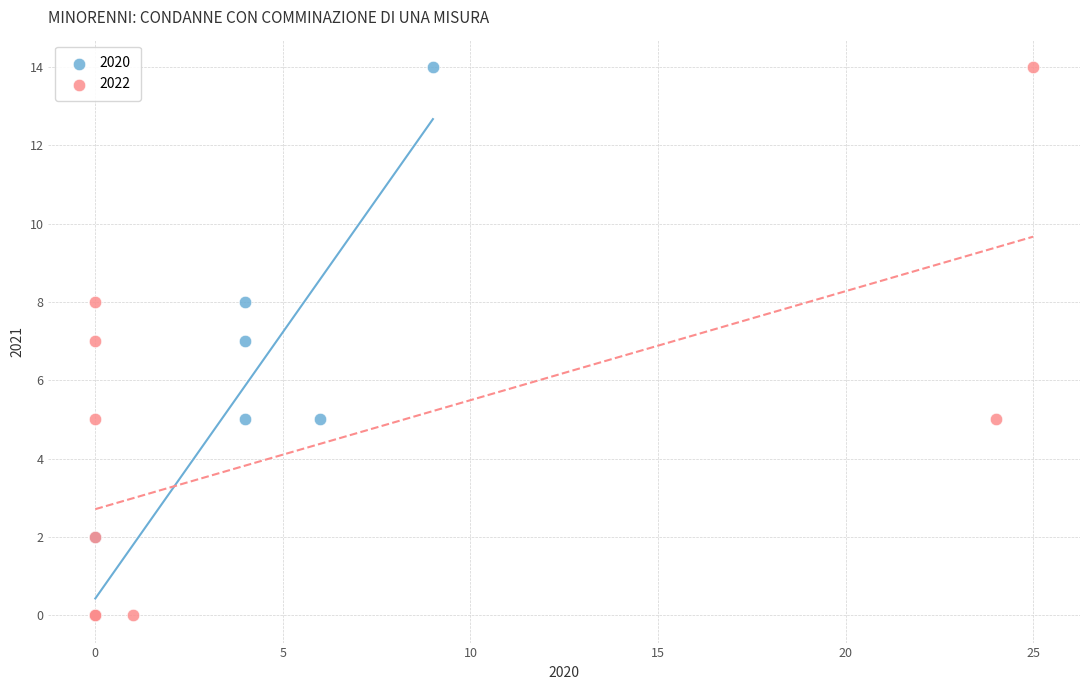

What are all the series names shown in the legend?

2020, 2022